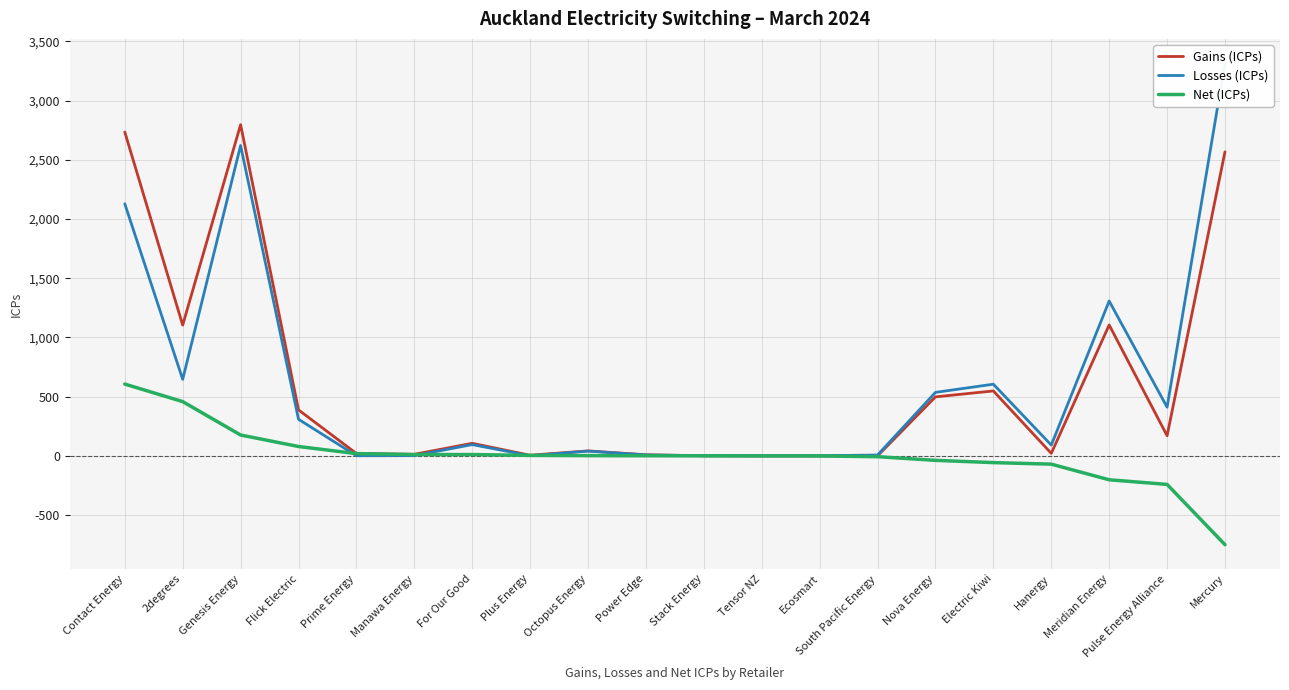

What is the average value of the Gains (ICPs) series?

606